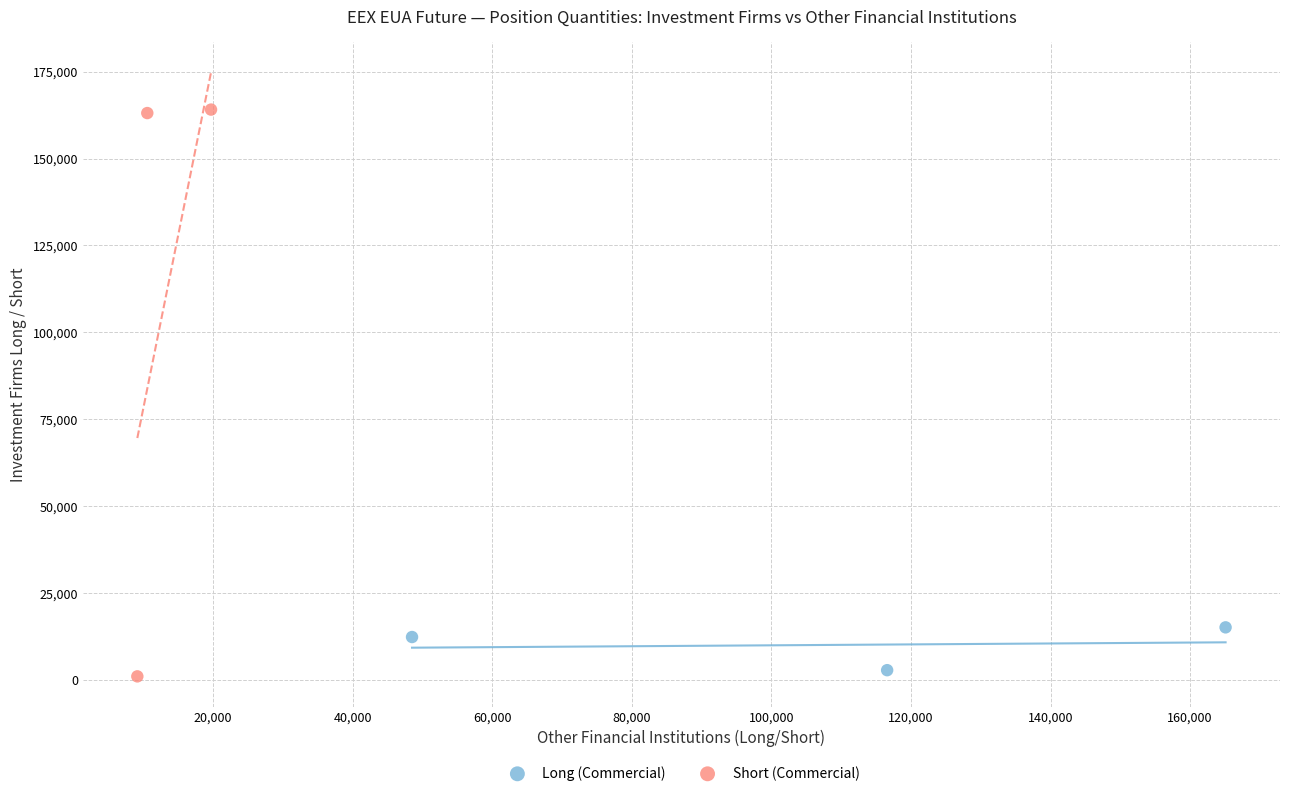

Which series has the widest spread of Y values?

Short (Commercial)